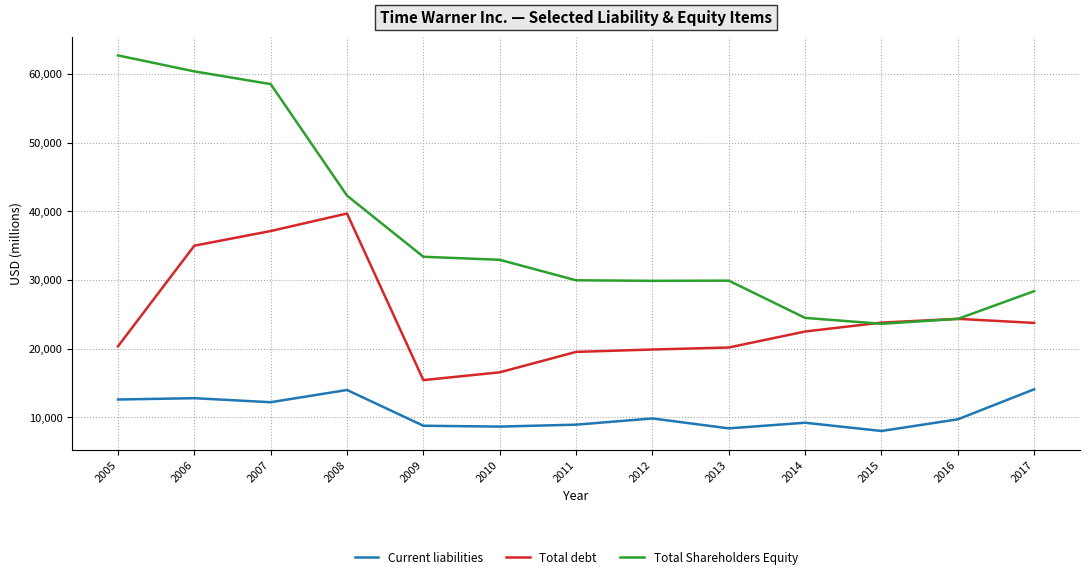

Does the chart have visible grid lines?

Yes